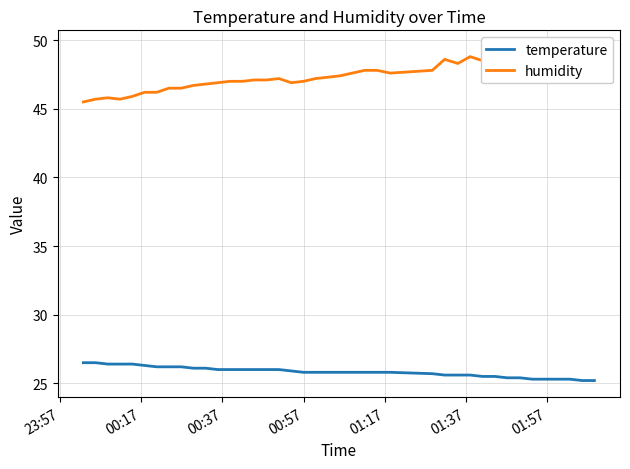

What is the lowest value of the temperature series?

25.2